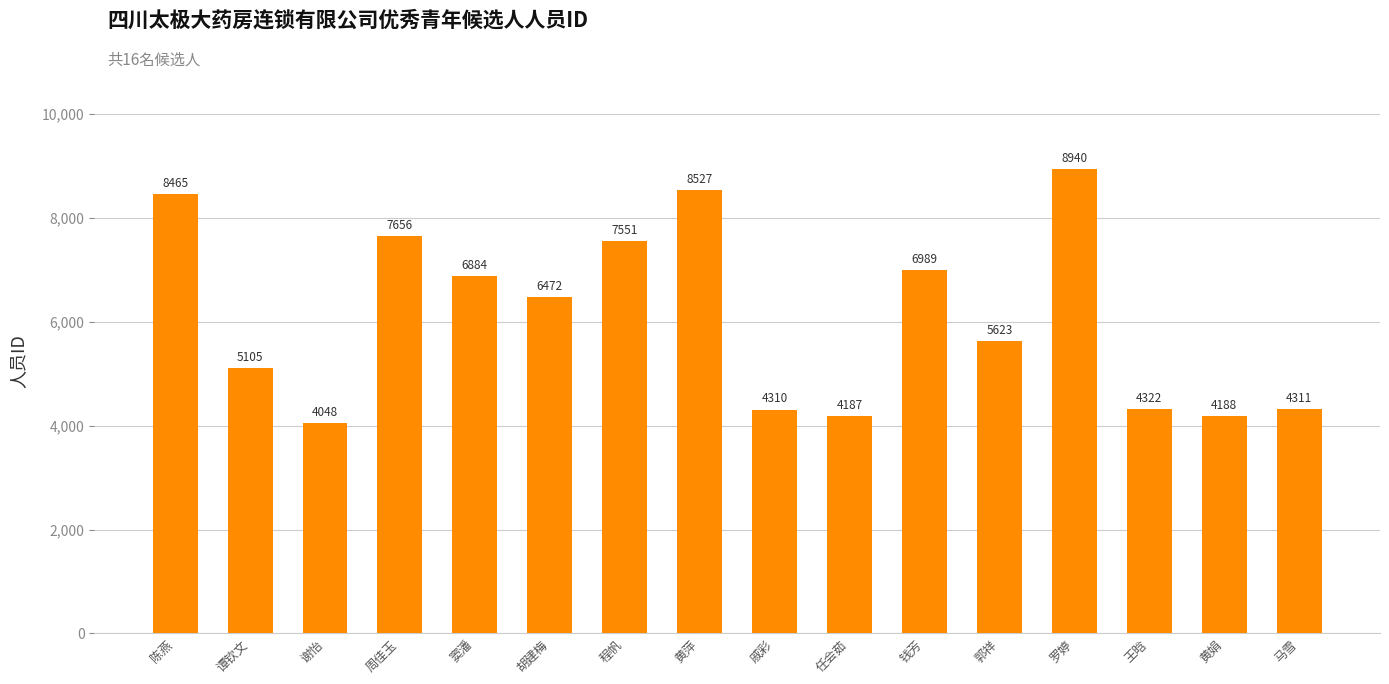

Are the bars grouped side by side (vs. stacked)?

No